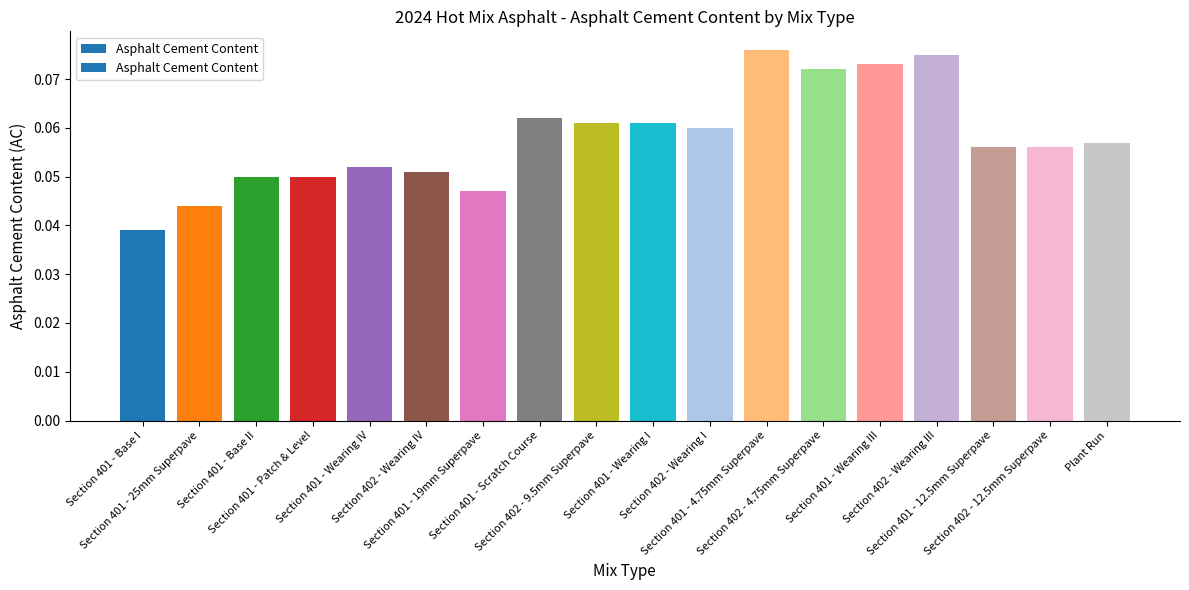

How many categories are shown in the chart?

18